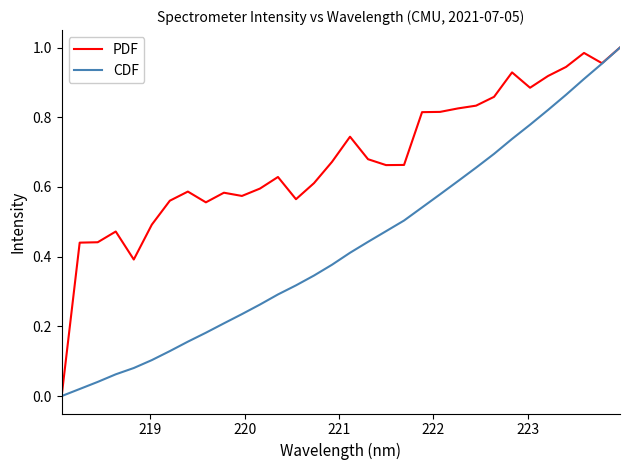

Which series has the largest total across all categories?

PDF